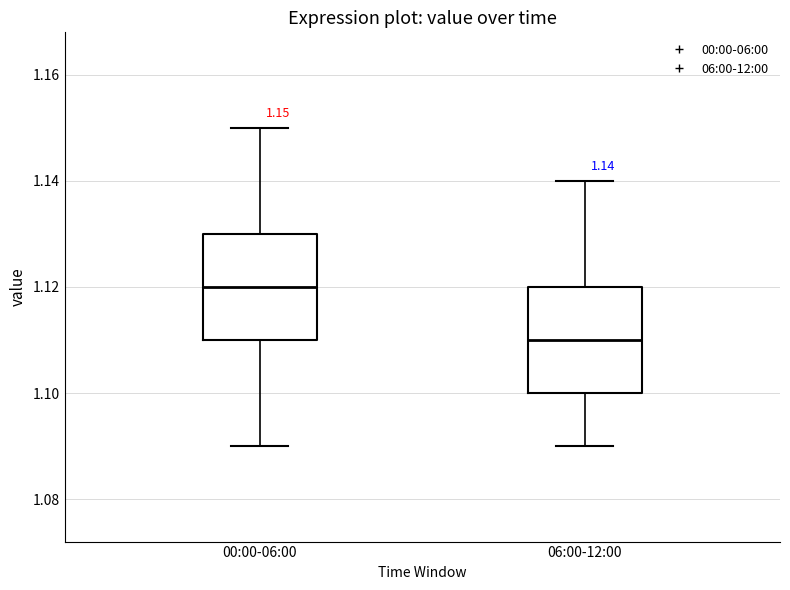

Which box has the highest median line?

00:00-06:00